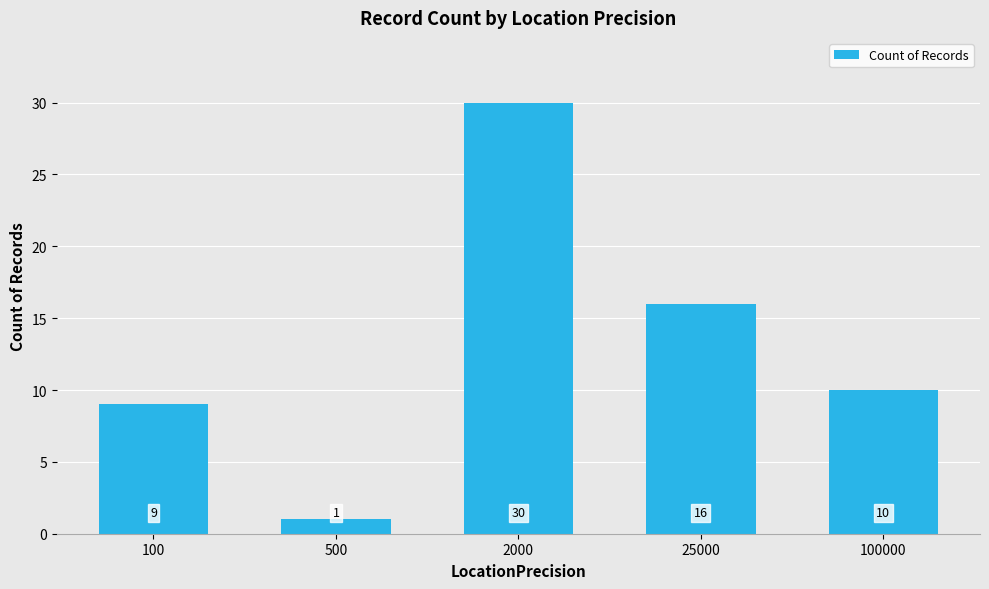

Read the value at 100, to the nearest 10.

10